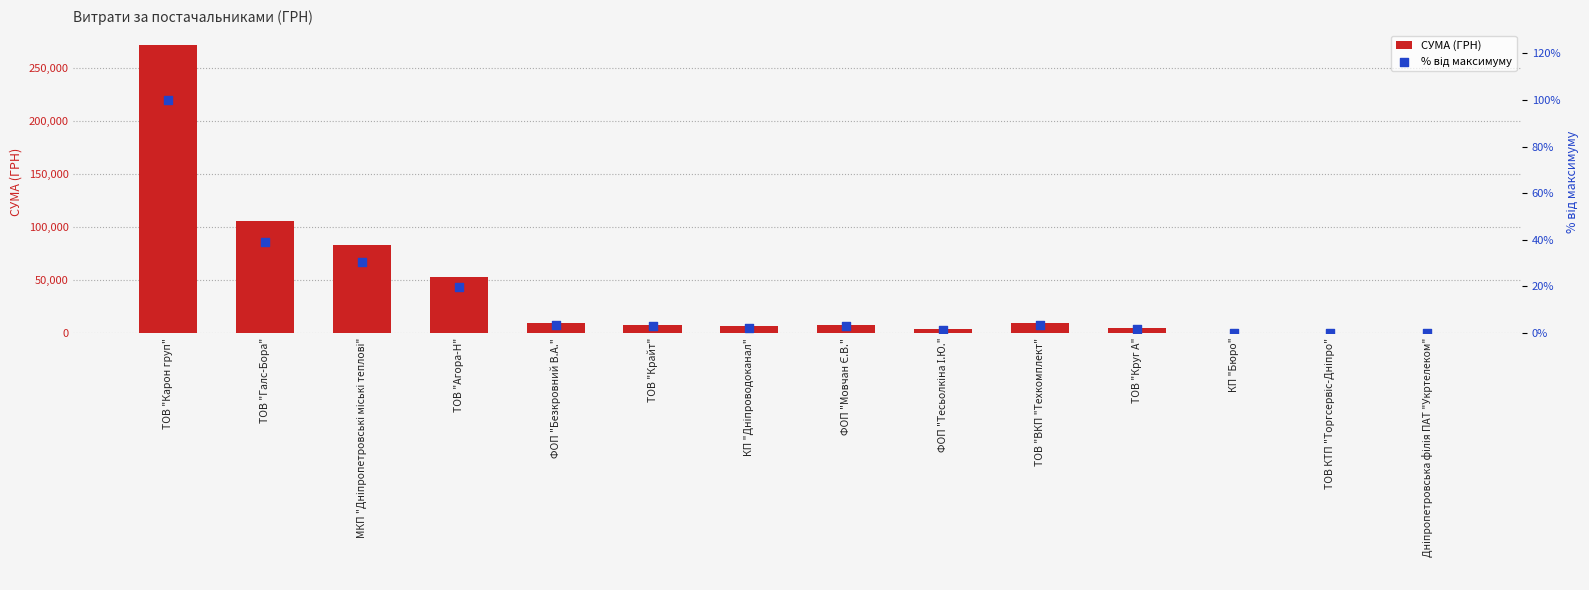

Is the value of СУМА (ГРН) at ТОВ "Крайт" greater than the value of % від максимуму at ТОВ "Крайт"?

Yes